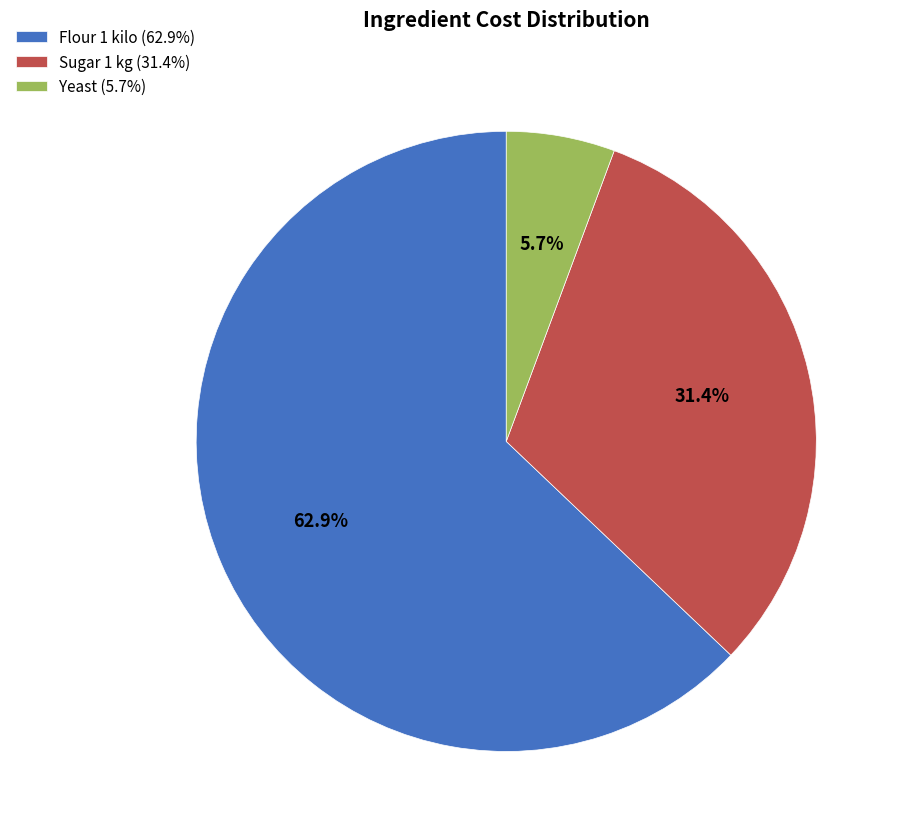

How many slices are in this pie chart?

3